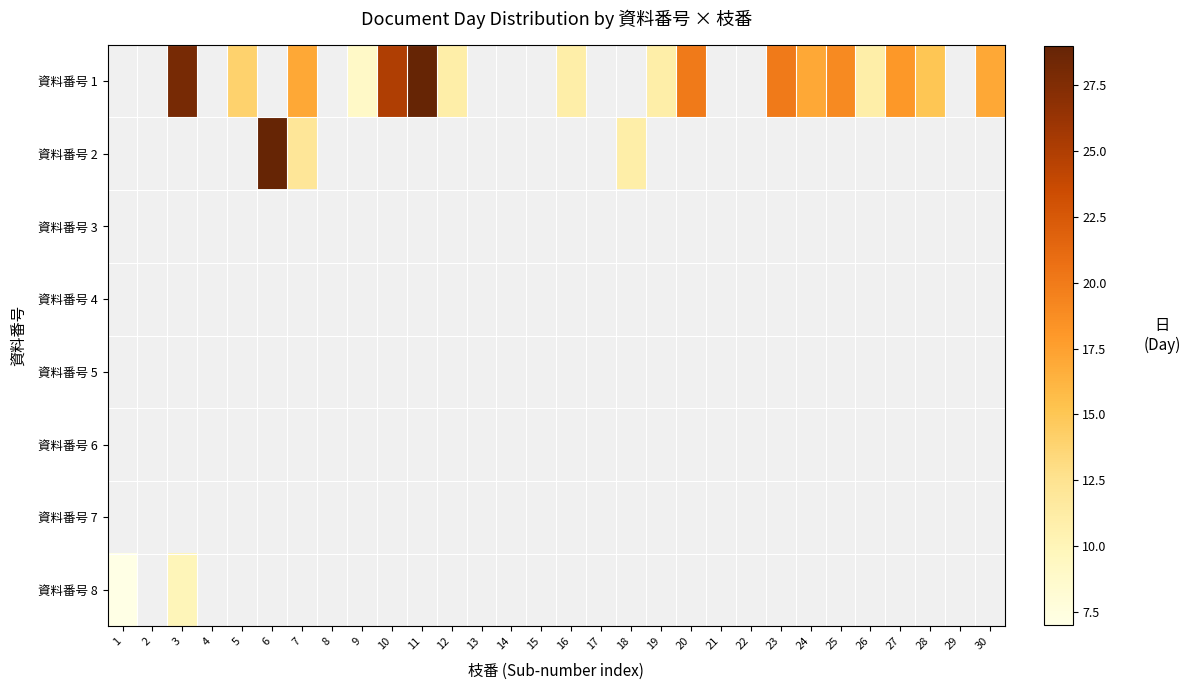

Between 16 and 7, which is larger?

7